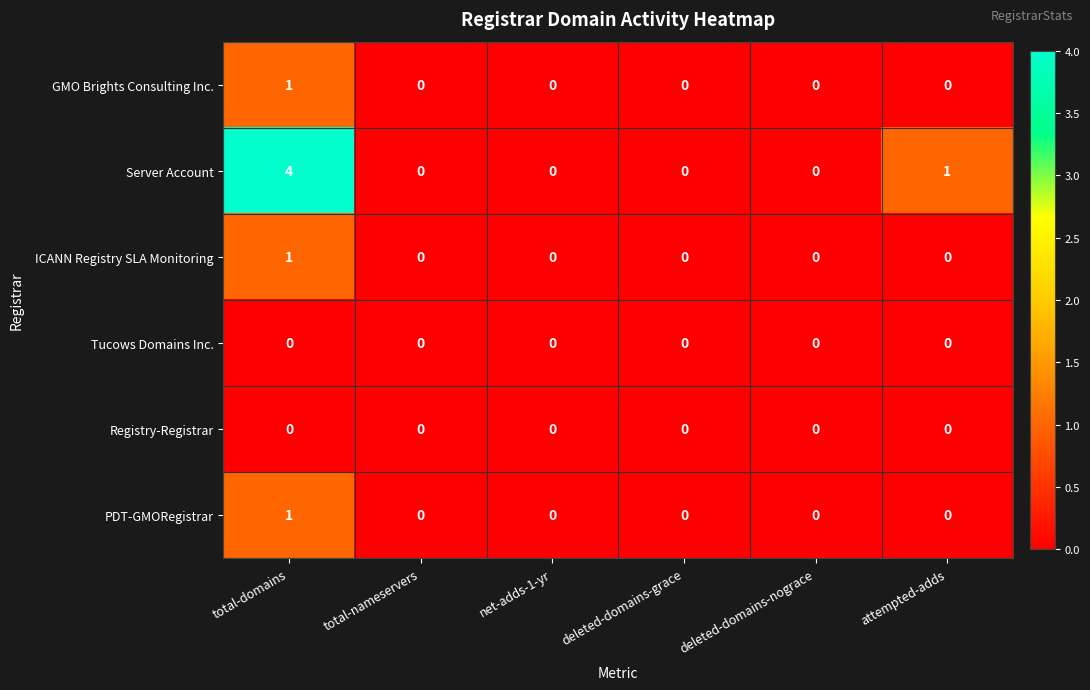

At which label is Server Account closest to 2?

attempted-adds